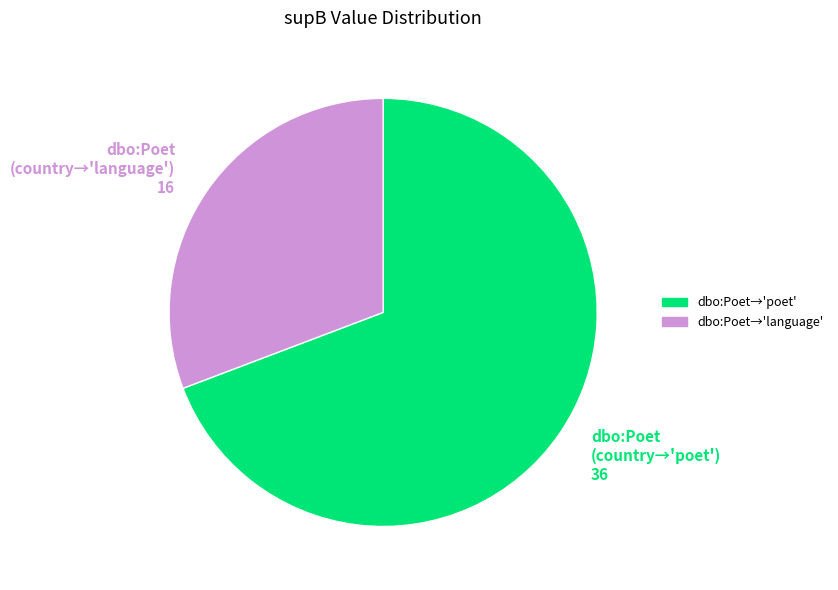

Do dbo:Poet (country→'language') 16 and dbo:Poet (country→'poet') 36 together represent more than half of the pie?

Yes